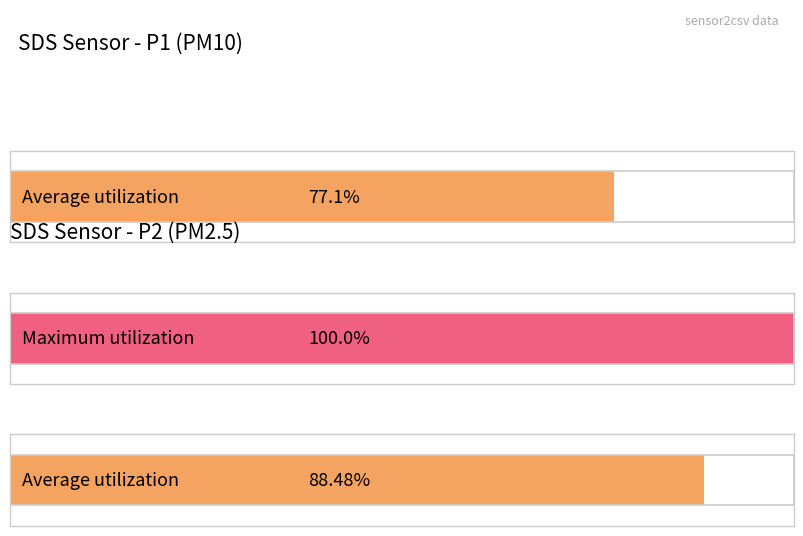

The value of SDS_P1 at 00:43 is 82.9. True or false?

False